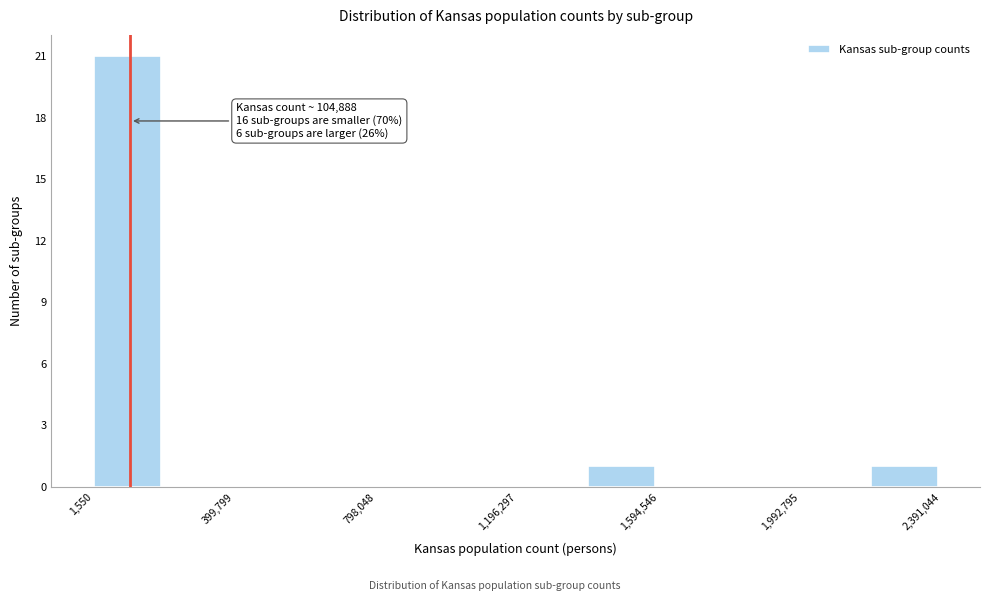

Around what value on the x-axis is the tallest bar? Give the approximate position of its centre, as read against the axis.

100000